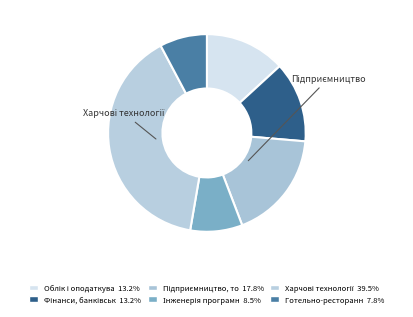

Which category has the biggest portion of the pie?

Харчові технології